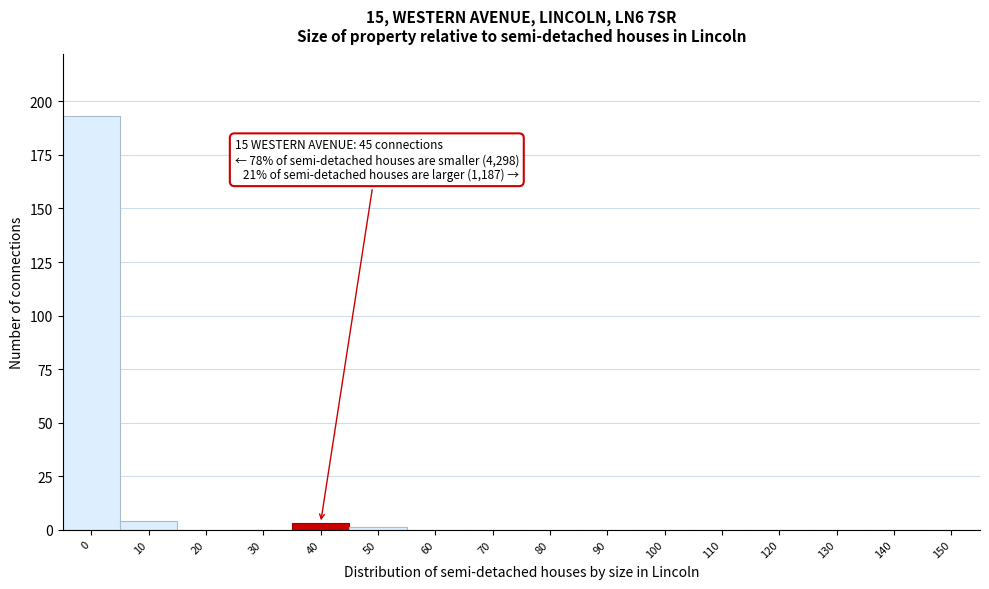

Reading left to right, what are all the values shown in this chart?

0=193	10=4	20=0	30=0	40=3	50=1	60=0	70=0	80=0	90=0	100=0	110=0	120=0	130=0	140=0	150=0